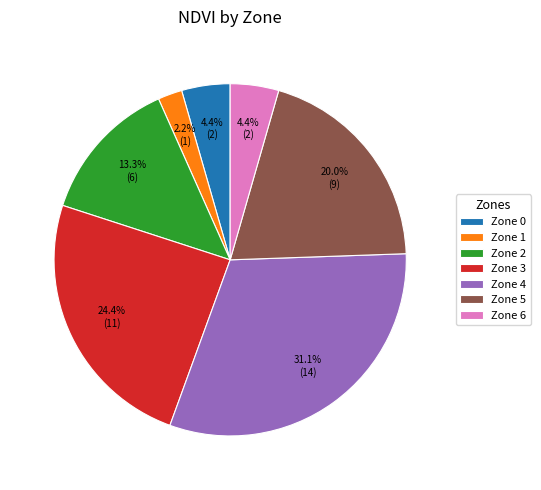

To the nearest percent, what percentage of the pie is Zone 4?

31%